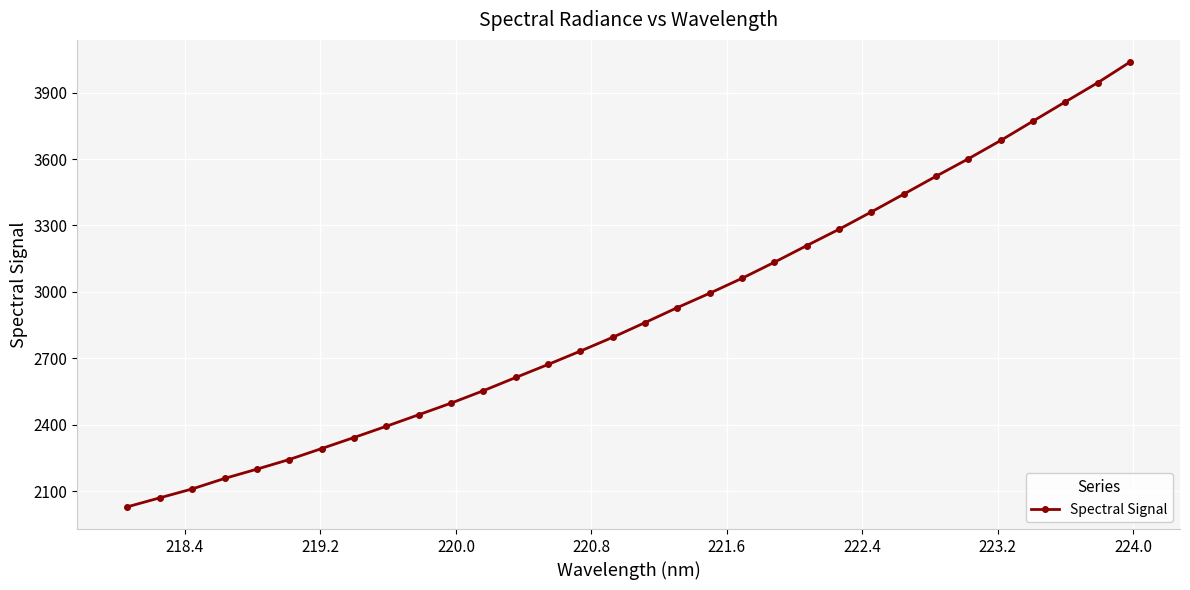

What is the value of the 12th point from the left?

2554.3